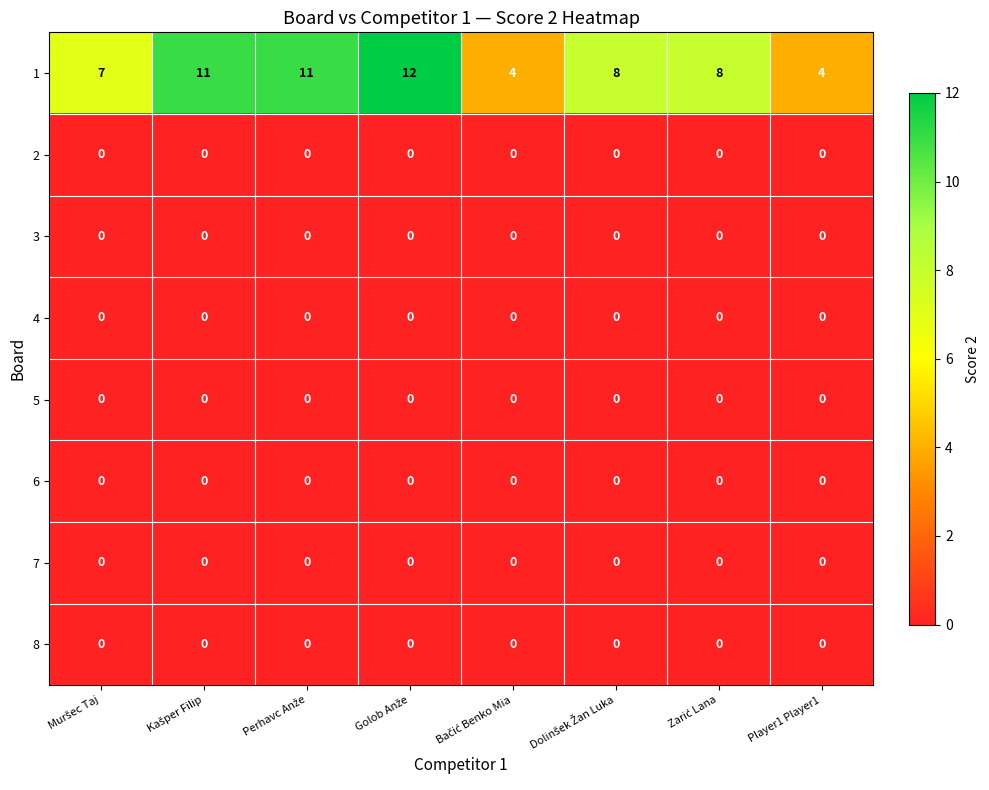

What is the maximum value shown in the chart?

12